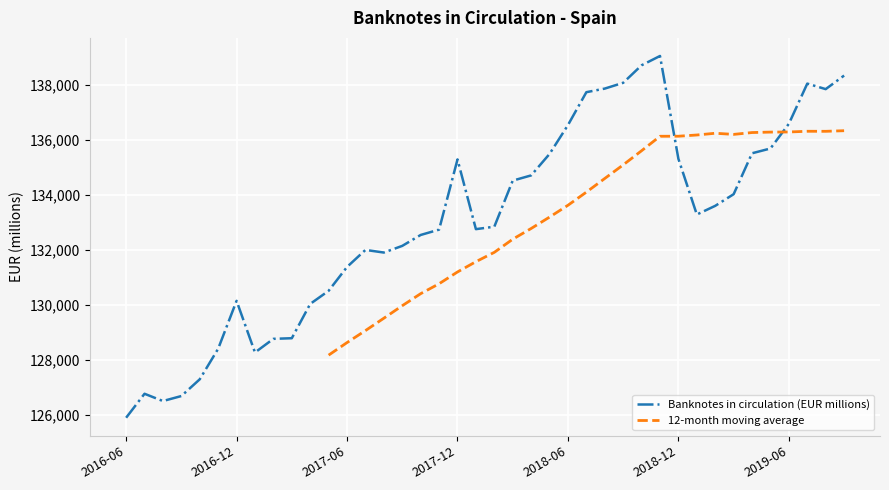

Where is the first local minimum?

2016-08